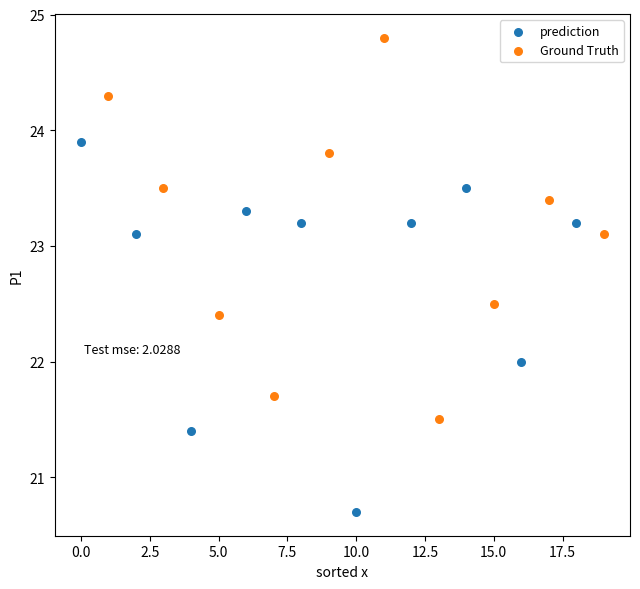

Which series has the widest spread of Y values?

Ground Truth